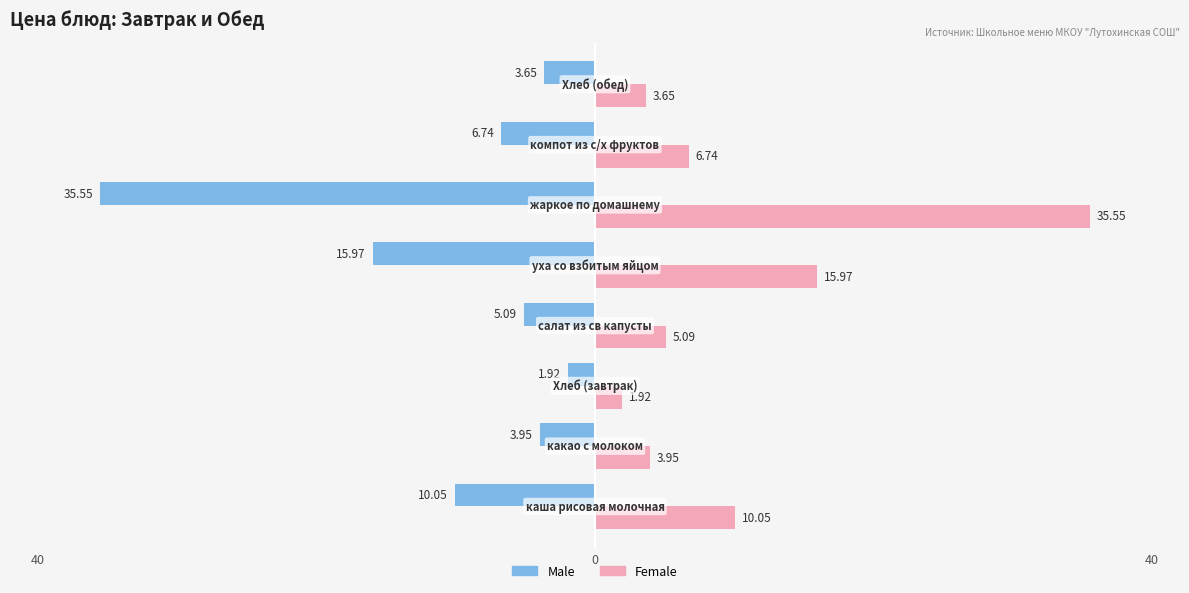

What are all the series names shown in the legend?

Male, Female